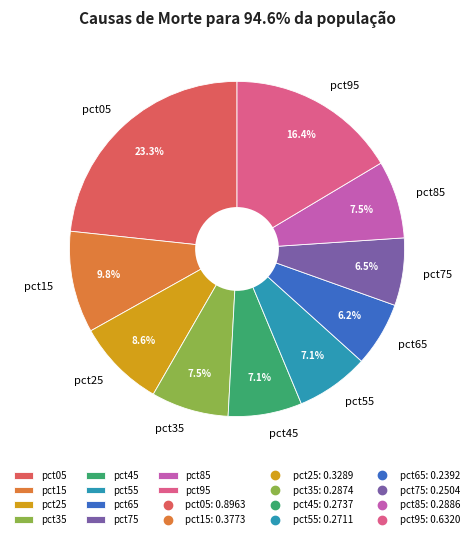

To the nearest percent, what portion does pct15 represent?

10%